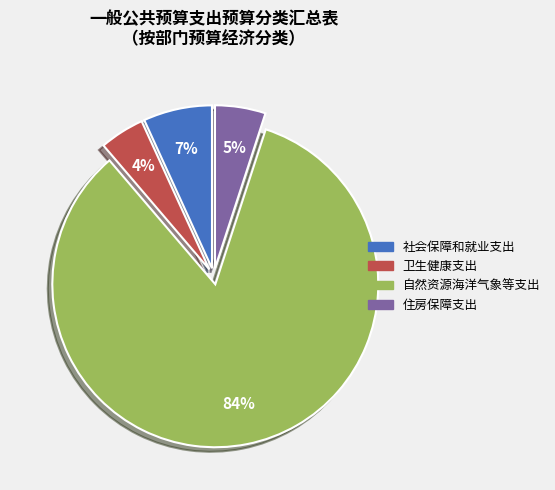

Between 卫生健康支出 and 住房保障支出, which is larger?

住房保障支出